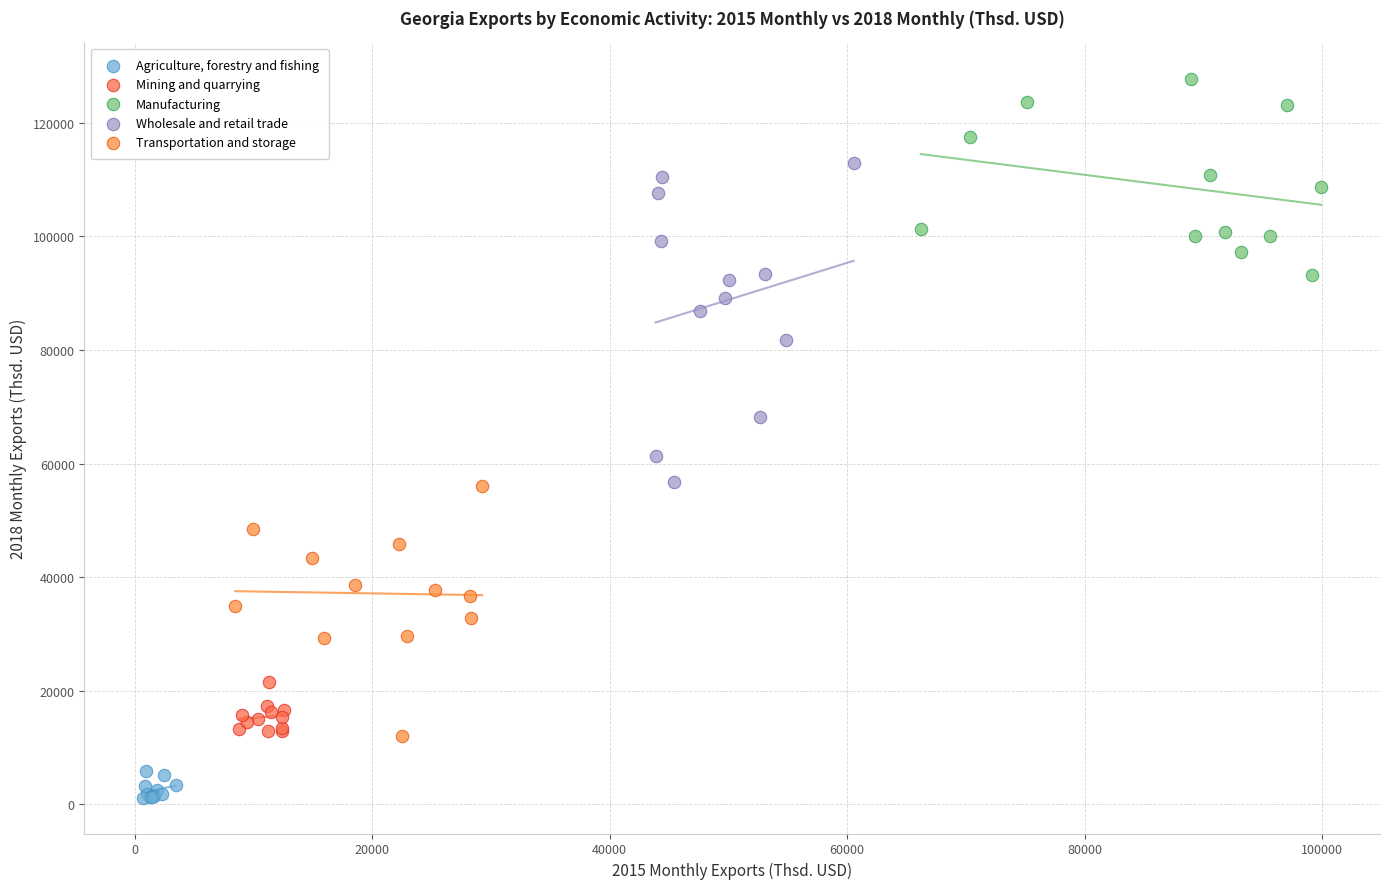

Which series reaches the minimum Y coordinate?

Agriculture, forestry and fishing